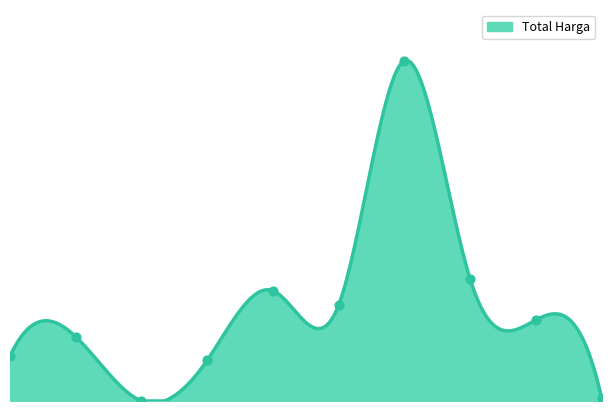

Between 2022-10 and 2022-08, which is larger?

2022-10